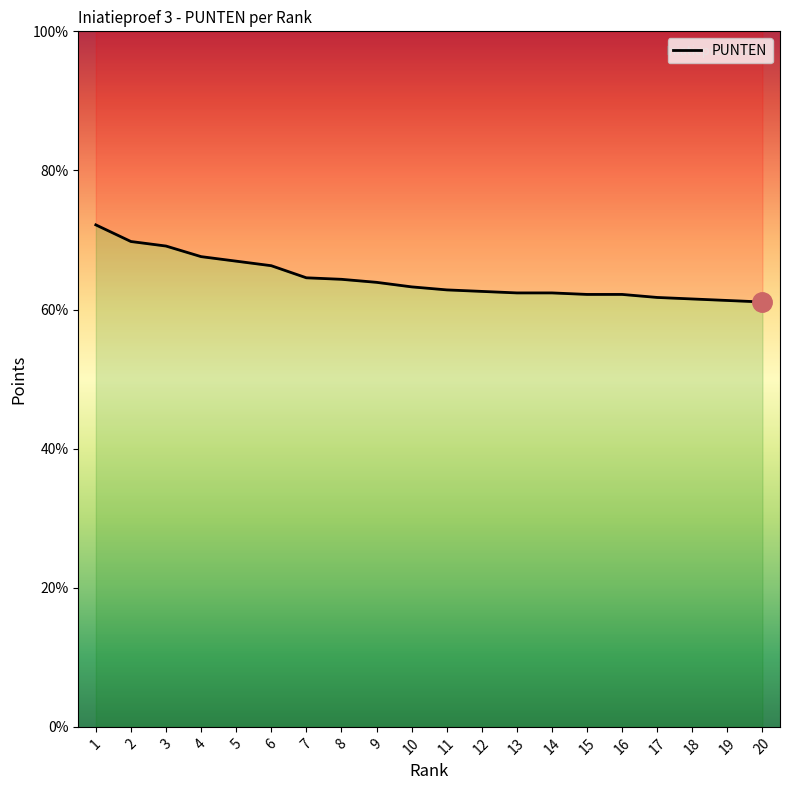

Does the chart have visible grid lines?

No